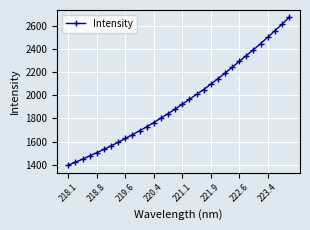

How many lines are shown in the chart?

1